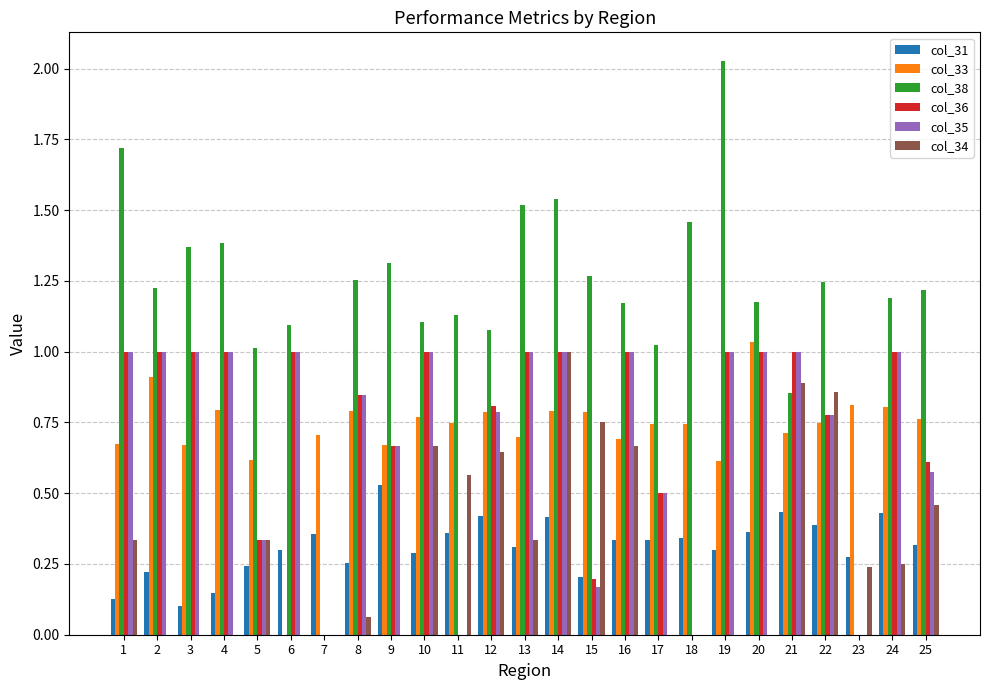

Is the value of col_35 at 21 greater than the value of col_33 at 3?

Yes